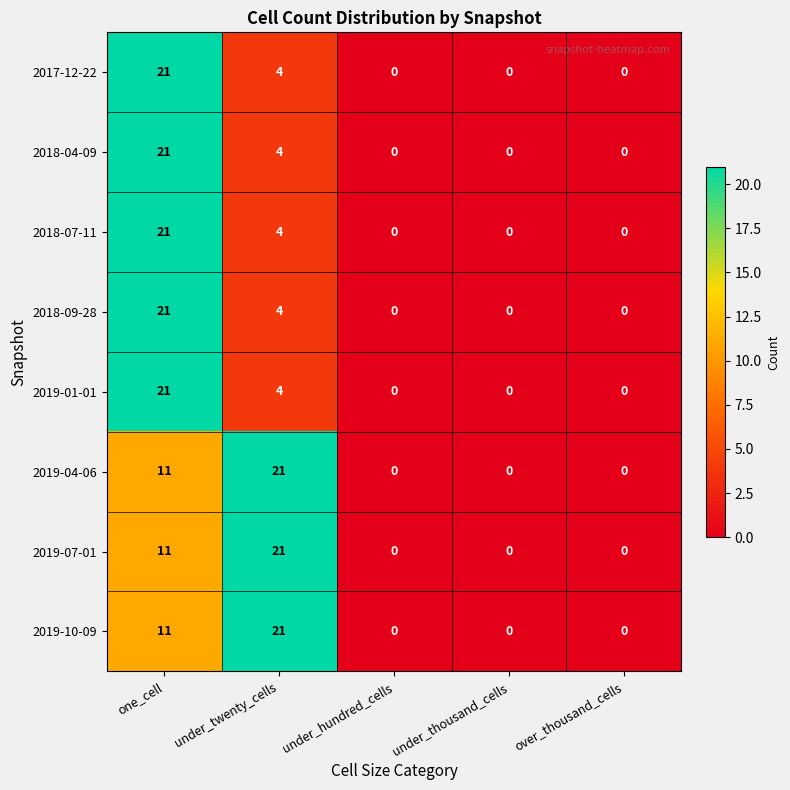

How many series are shown in this chart?

8